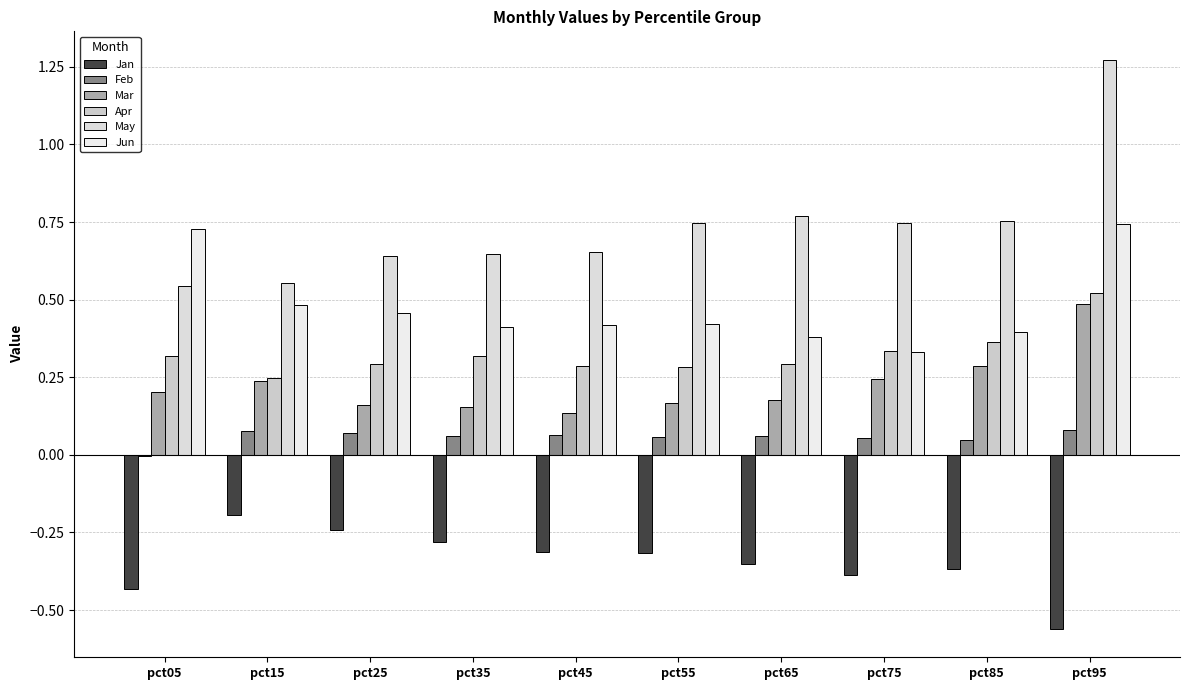

How many groups of bars are there?

10